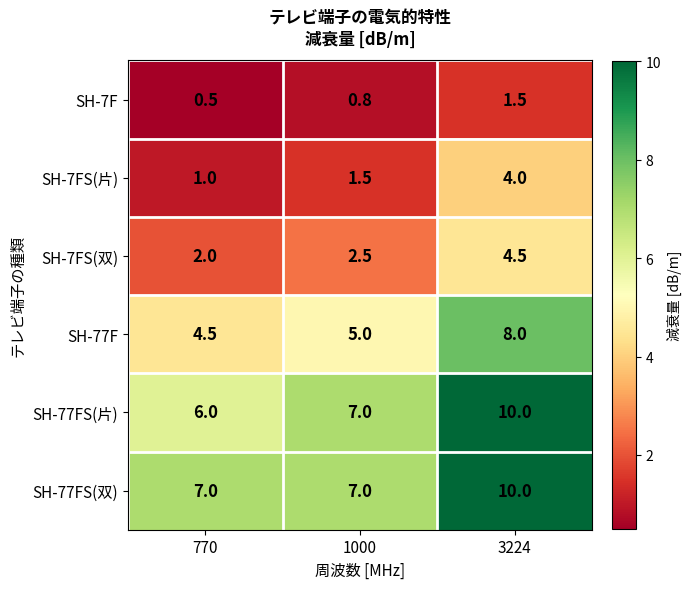

How many SH-77F values are between 4 and 8?

3